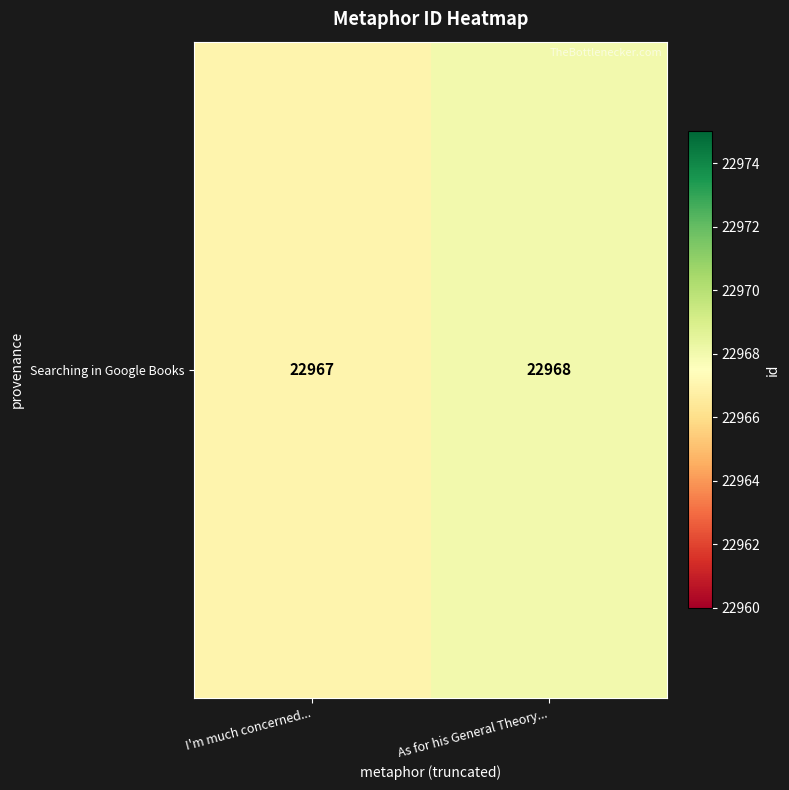

Rank the categories by value from highest to lowest.

As for his General Theory..., I'm much concerned...